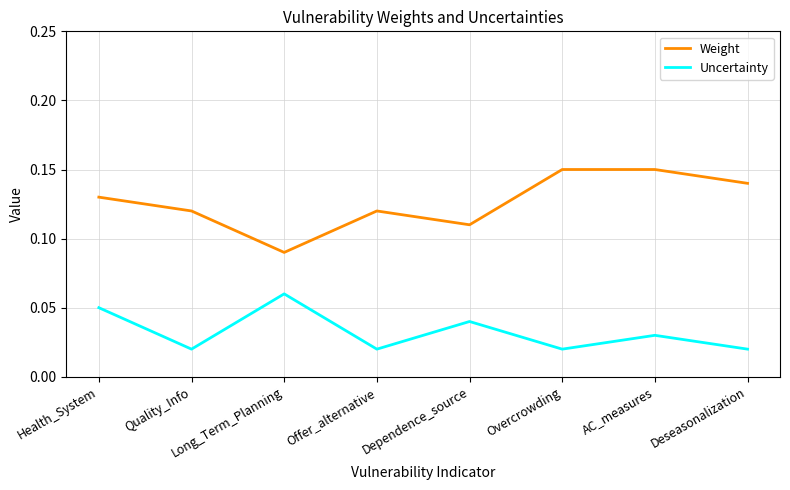

True or false: Uncertainty and Weight intersect in this chart.

False